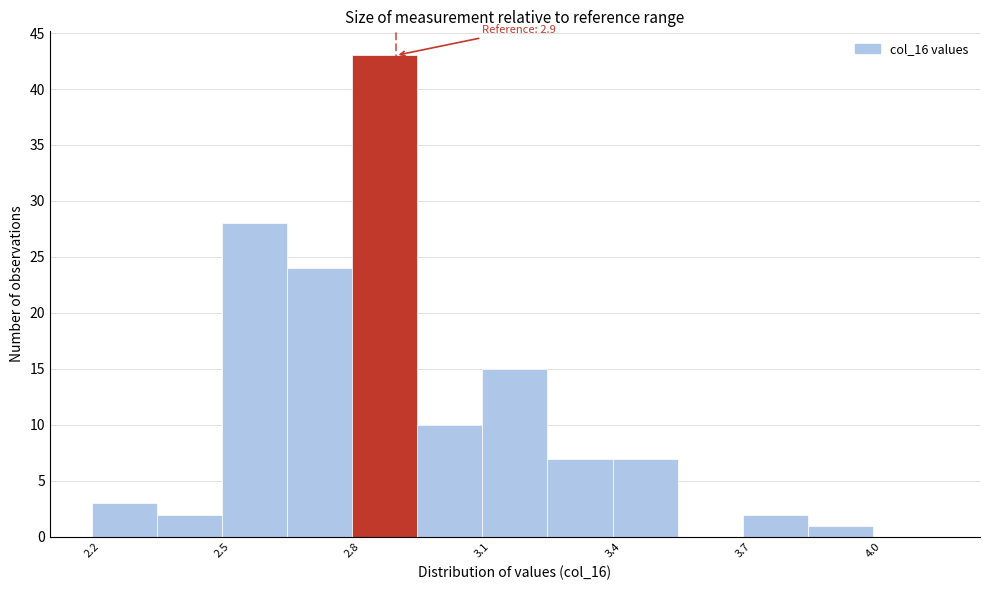

Around what value on the x-axis is the tallest bar? Give the approximate position of its centre, as read against the axis.

2.90